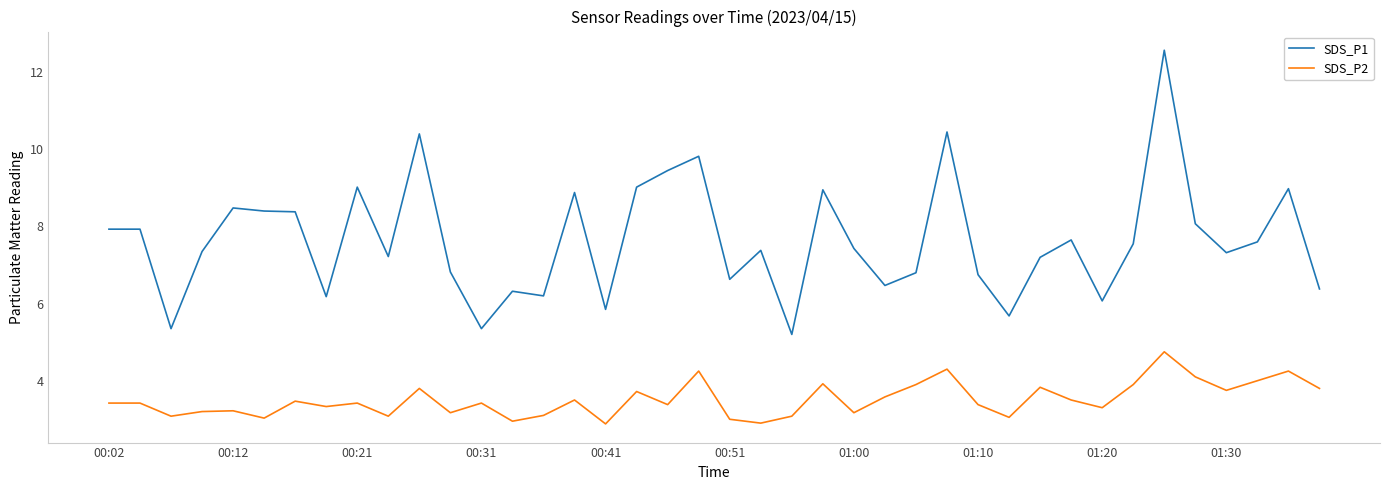

Which series has the widest spread of values?

SDS_P1